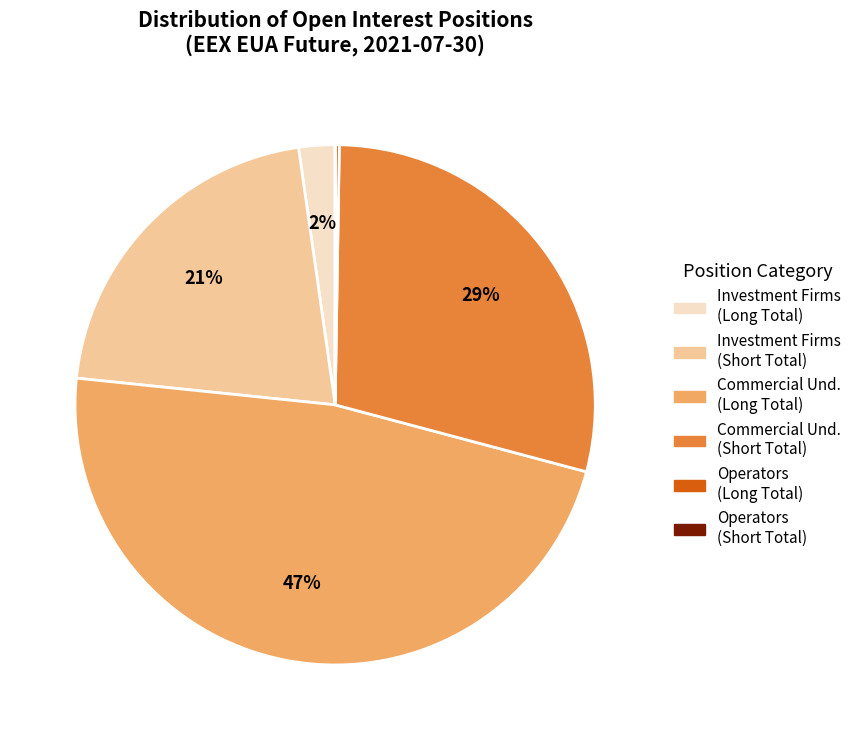

Is there any slice that represents more than half of the pie?

No